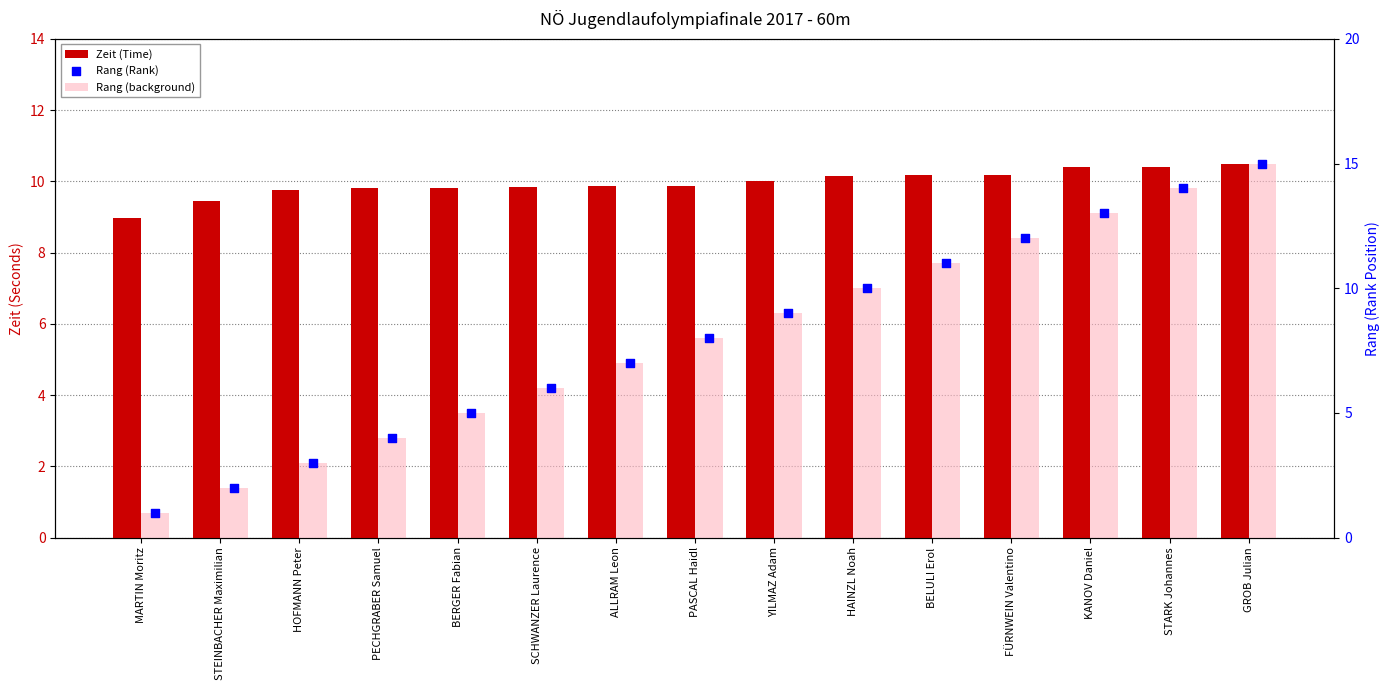

Which series contains the lowest Y value?

Rang (background)